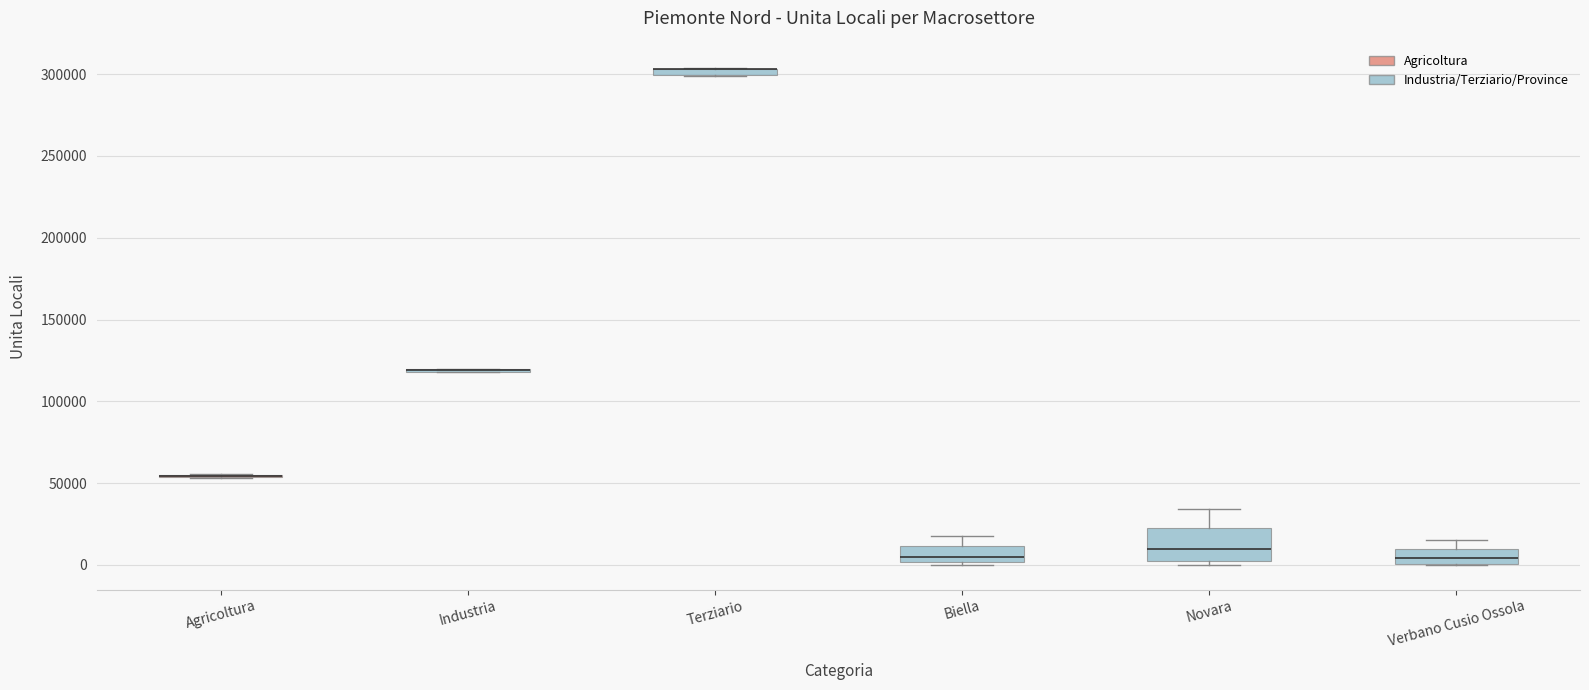

Which box is the tallest, from its lower edge to its upper edge?

Novara